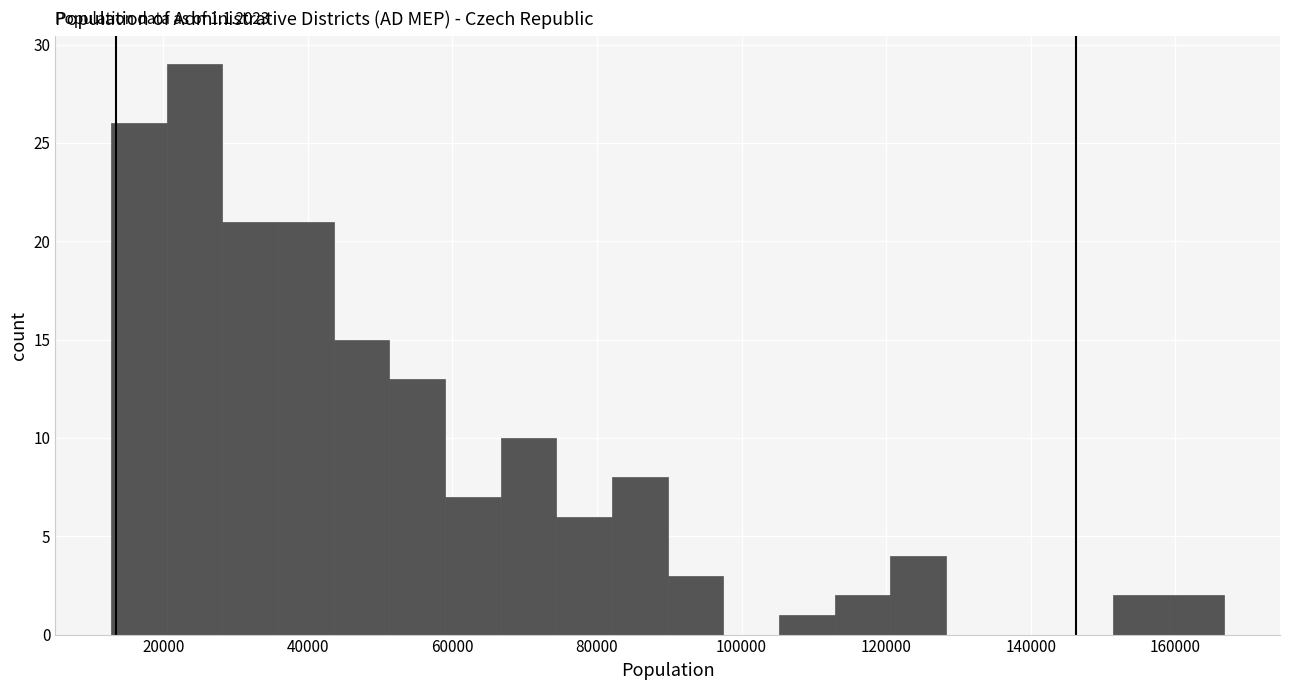

Read against the x-axis, roughly where is the centre of the tallest bar?

24000